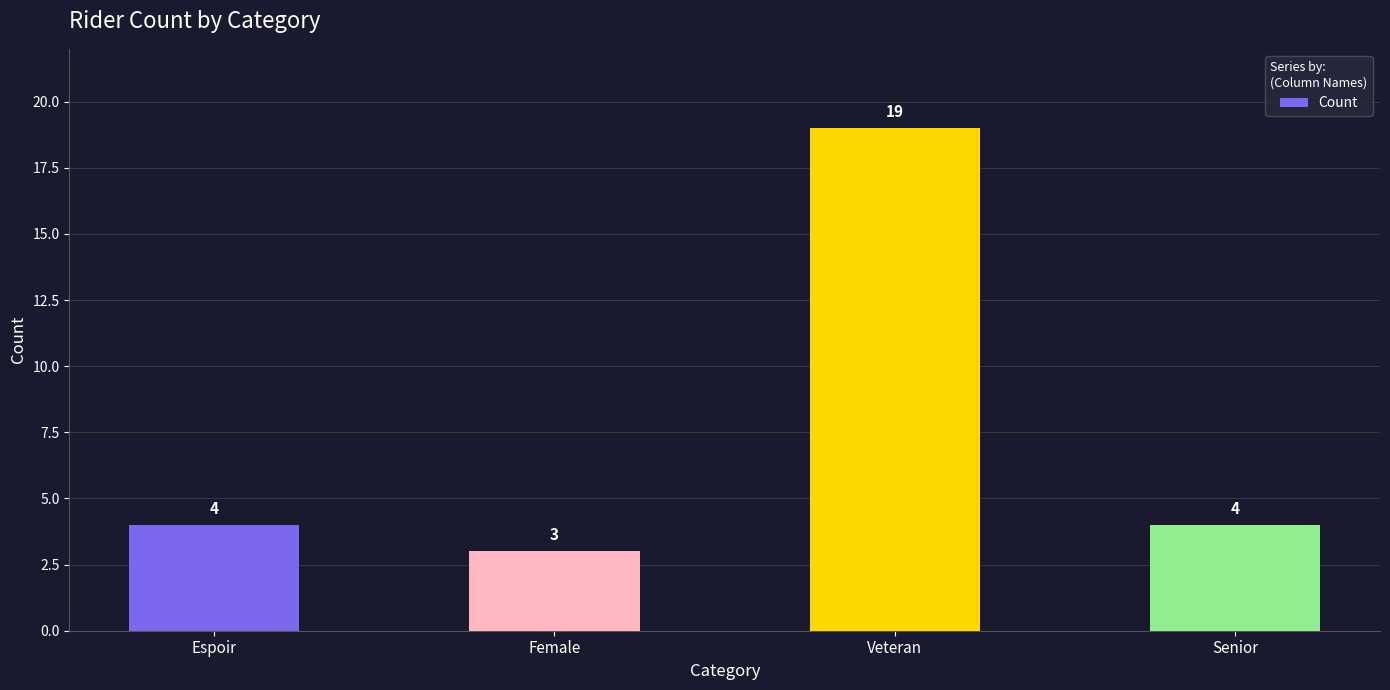

Is it true that the value at Senior is 4?

True